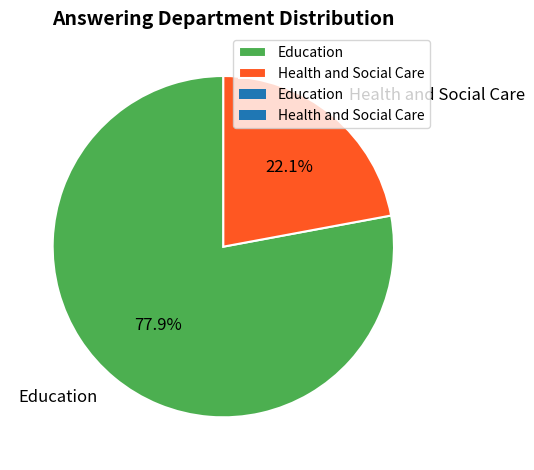

Count the number of slices in the pie.

2